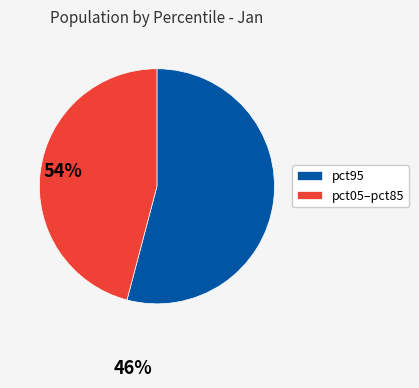

How many slices are in this pie chart?

2